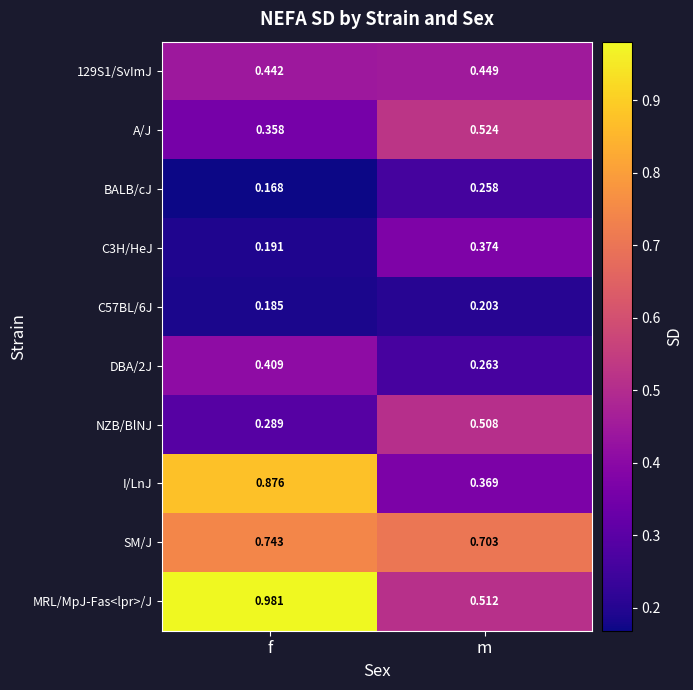

Is the value of C3H/HeJ at f greater than the value of BALB/cJ at m?

No